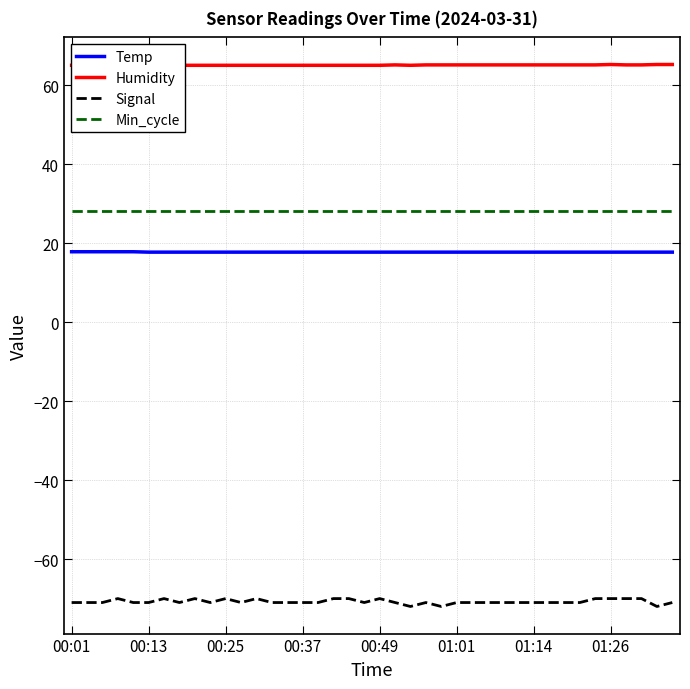

What is the sum of the Humidity values at 34 and 26?

130.2